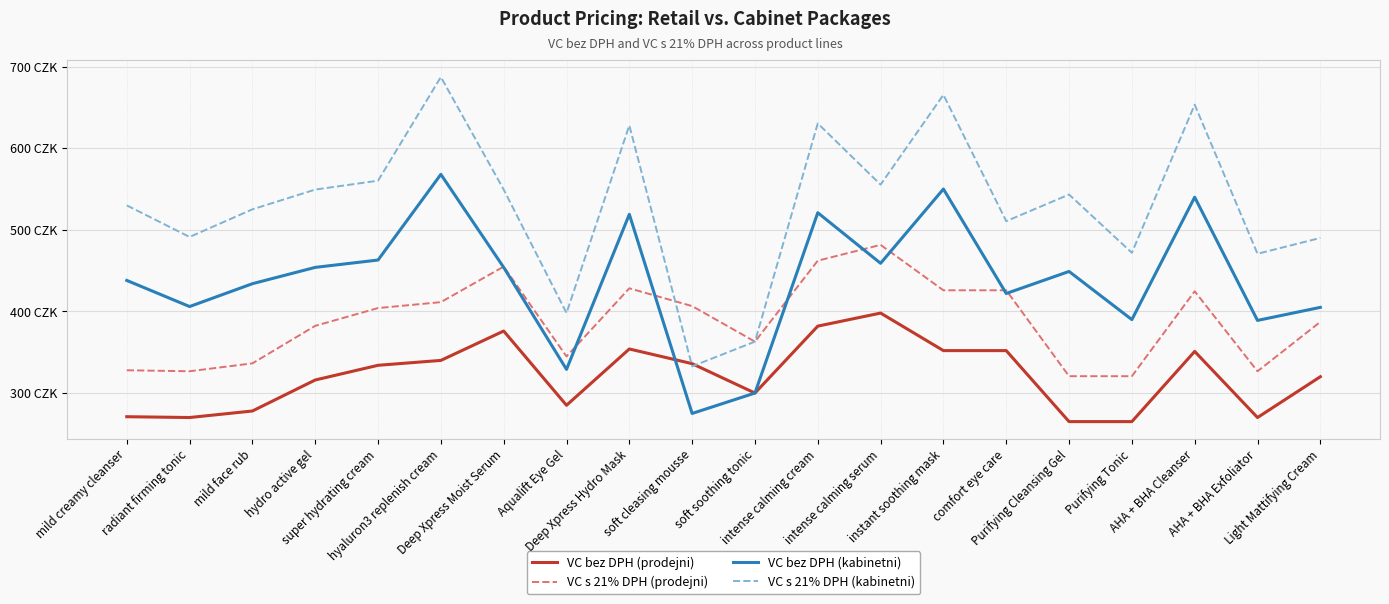

At which label does VC bez DPH (kabinetni) reach its minimum?

soft cleasing mousse